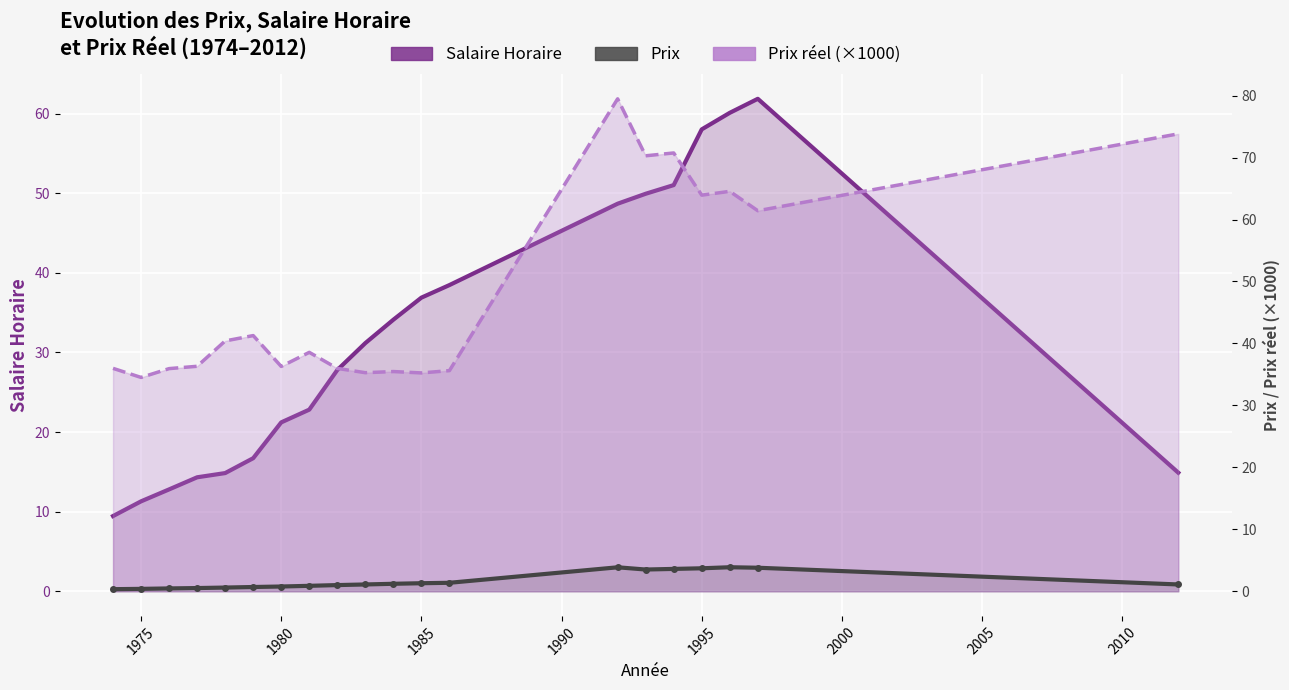

What is the value of the Prix réel (×1000) point at the 18th from the left?

64.5